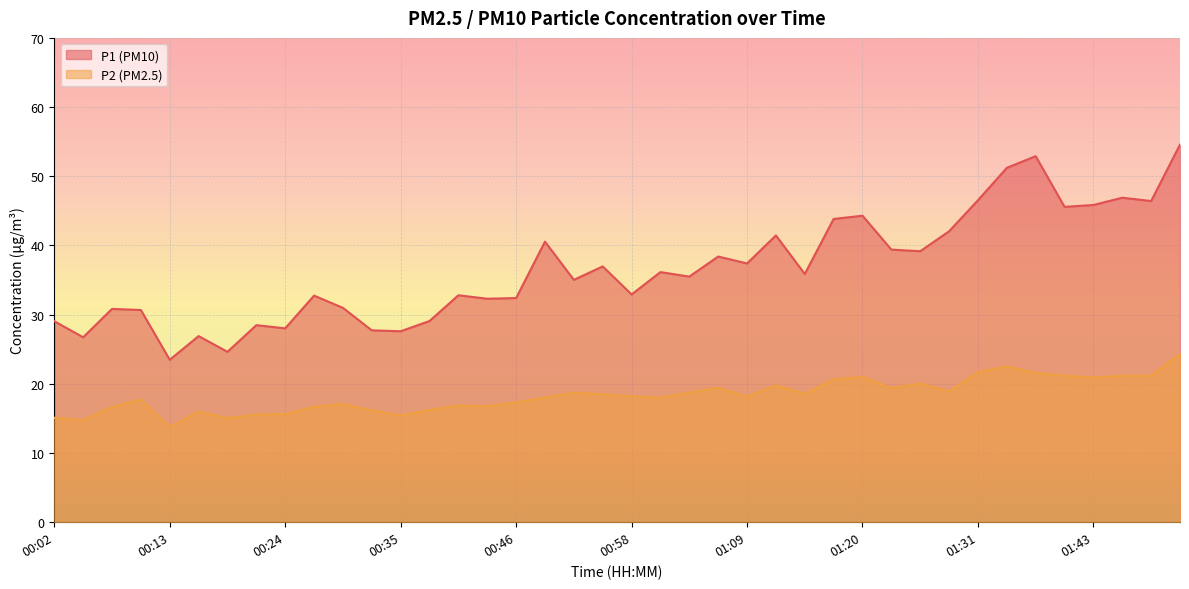

Where is P2 nearest to the value 19?

01:29